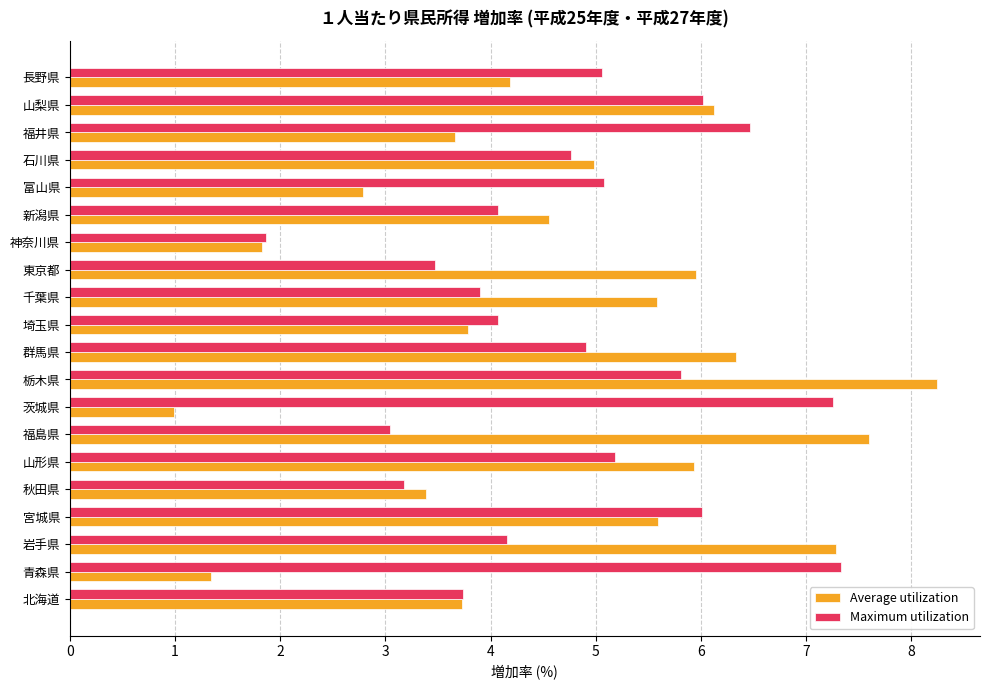

Which series has the largest range (max minus min)?

Average utilization